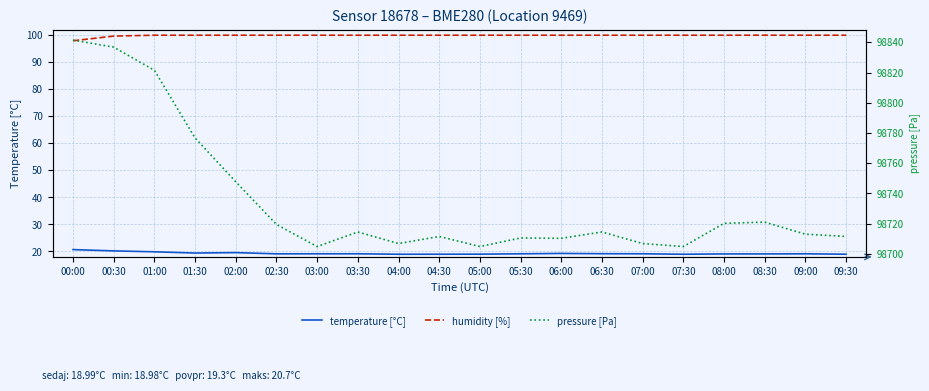

Does the chart display data point markers on the line(s)?

No